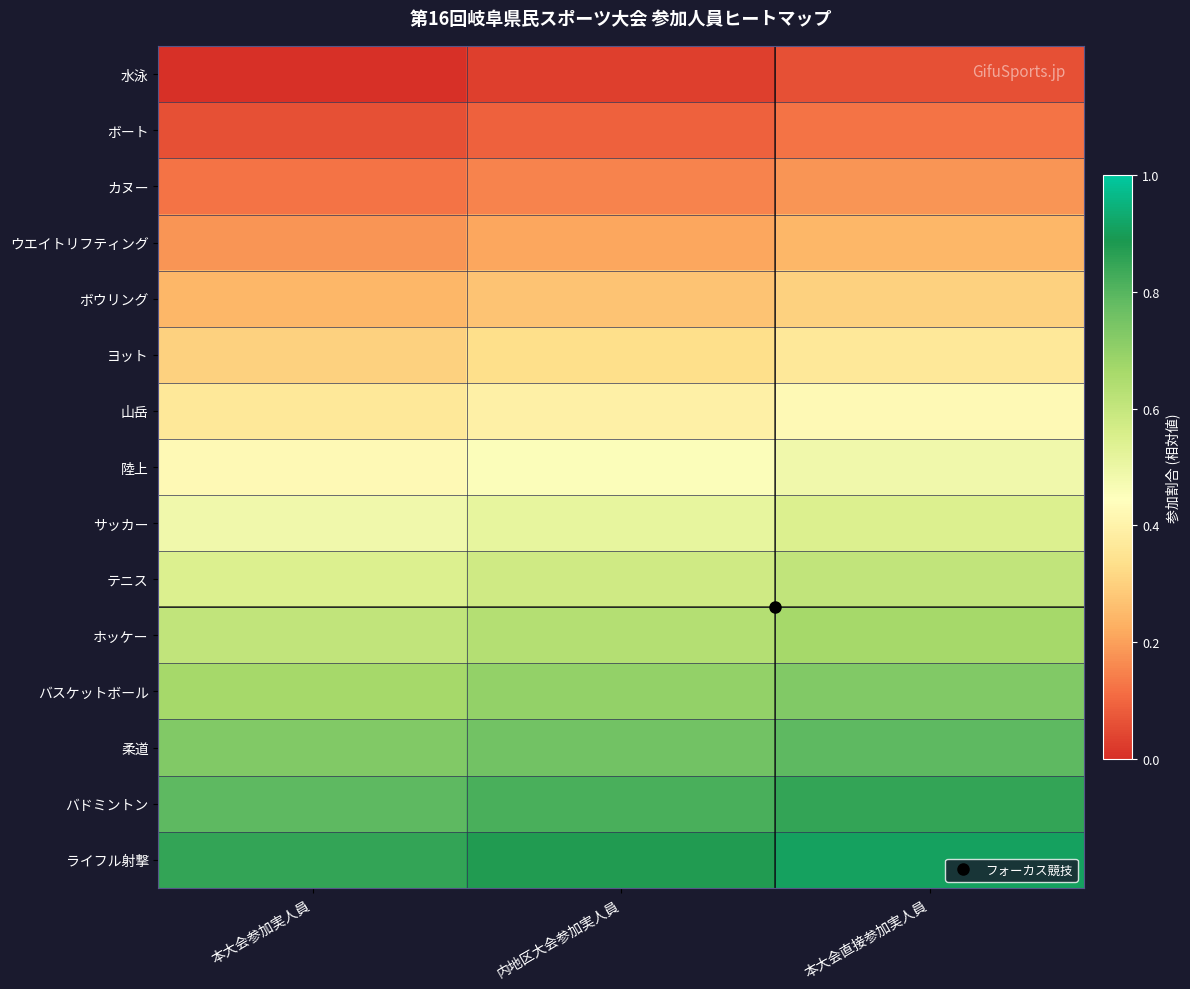

Reading right to left, transcribe all the data shown in this chart.

水泳: 本大会直接参加実人員=0.1	内地区大会参加実人員=0.0	本大会参加実人員=0.0
ボート: 本大会直接参加実人員=0.1	内地区大会参加実人員=0.1	本大会参加実人員=0.1
カヌー: 本大会直接参加実人員=0.2	内地区大会参加実人員=0.2	本大会参加実人員=0.1
ウエイトリフティング: 本大会直接参加実人員=0.2	内地区大会参加実人員=0.2	本大会参加実人員=0.2
ボウリング: 本大会直接参加実人員=0.3	内地区大会参加実人員=0.3	本大会参加実人員=0.2
ヨット: 本大会直接参加実人員=0.4	内地区大会参加実人員=0.3	本大会参加実人員=0.3
山岳: 本大会直接参加実人員=0.4	内地区大会参加実人員=0.4	本大会参加実人員=0.4
陸上: 本大会直接参加実人員=0.5	内地区大会参加実人員=0.5	本大会参加実人員=0.4
サッカー: 本大会直接参加実人員=0.5	内地区大会参加実人員=0.5	本大会参加実人員=0.5
テニス: 本大会直接参加実人員=0.6	内地区大会参加実人員=0.6	本大会参加実人員=0.5
ホッケー: 本大会直接参加実人員=0.7	内地区大会参加実人員=0.6	本大会参加実人員=0.6
バスケットボール: 本大会直接参加実人員=0.7	内地区大会参加実人員=0.7	本大会参加実人員=0.7
柔道: 本大会直接参加実人員=0.8	内地区大会参加実人員=0.8	本大会参加実人員=0.7
バドミントン: 本大会直接参加実人員=0.8	内地区大会参加実人員=0.8	本大会参加実人員=0.8
ライフル射撃: 本大会直接参加実人員=0.9	内地区大会参加実人員=0.9	本大会参加実人員=0.8